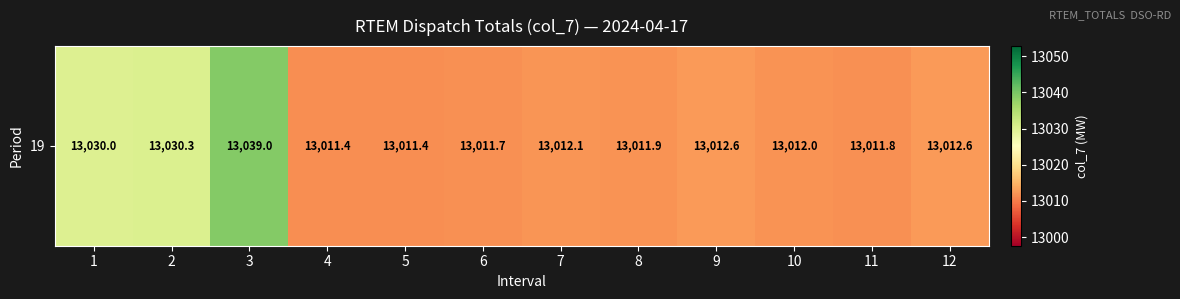

Which label corresponds to the largest value in the chart?

3